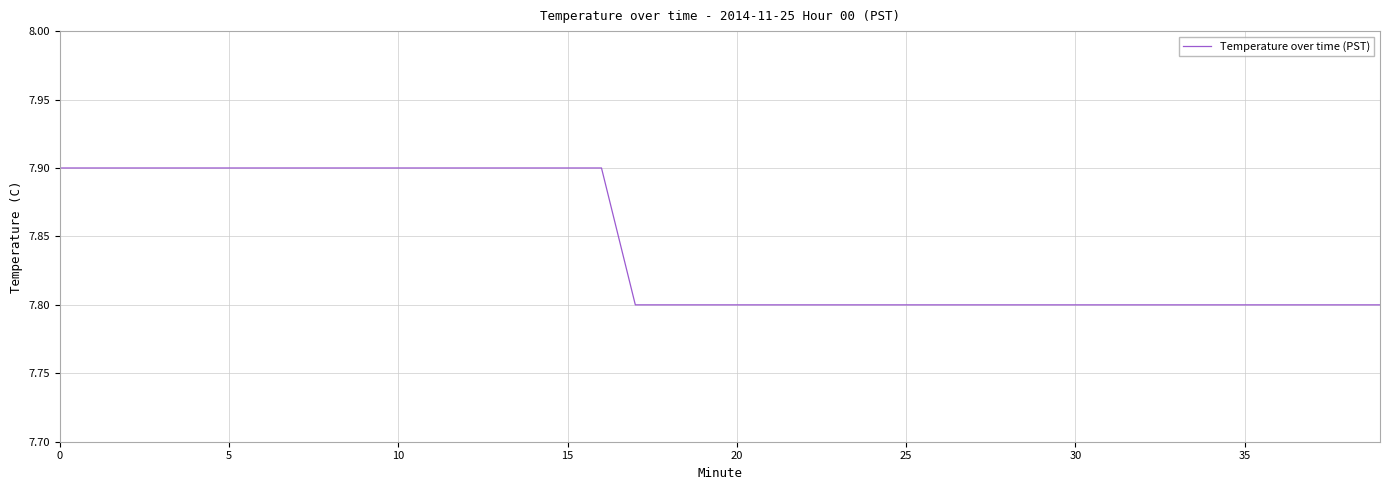

What is the smallest value displayed?

7.8